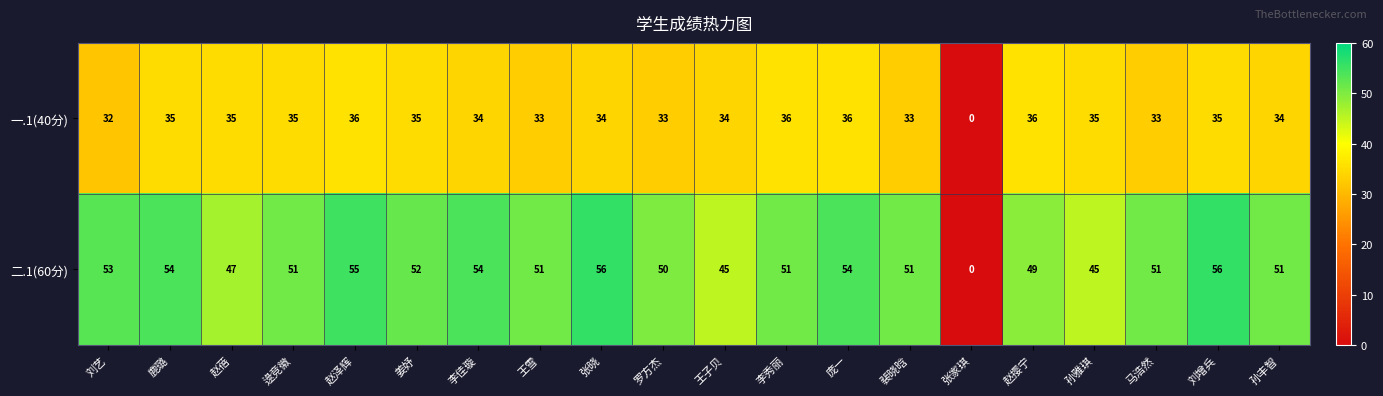

What is the sum of the 一.1(40分) values at 刘增兵 and 赵泽辉?

71